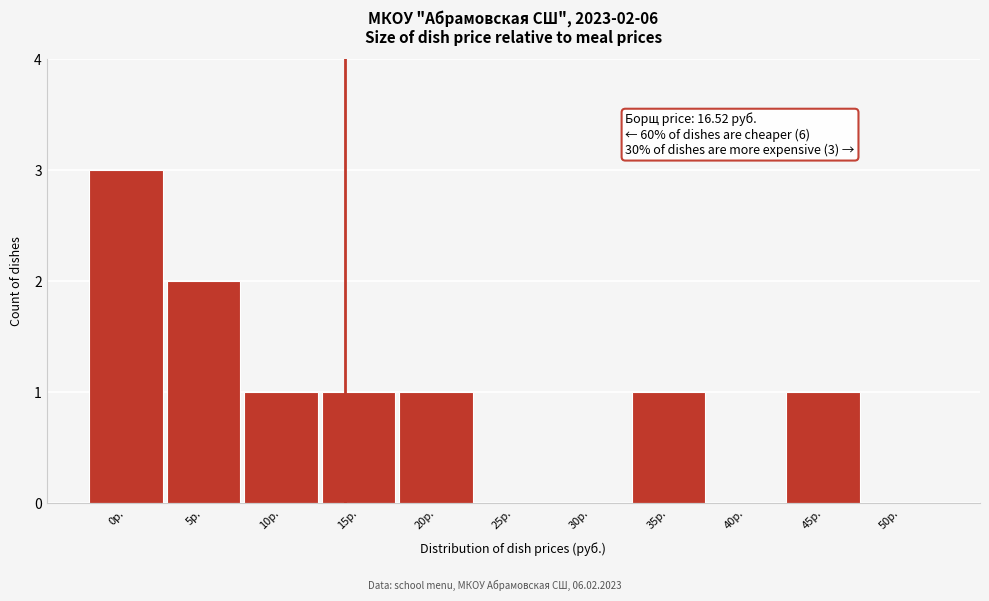

Reading left to right, transcribe all the data shown in this chart.

0р.=3	5р.=2	10р.=1	15р.=1	20р.=1	25р.=0	30р.=0	35р.=1	40р.=0	45р.=1	50р.=0